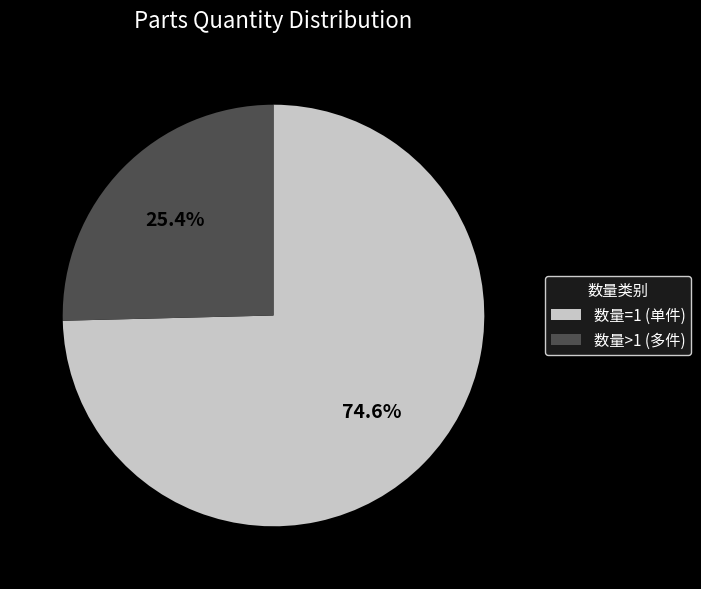

Which category accounts for the majority?

数量=1 (单件)